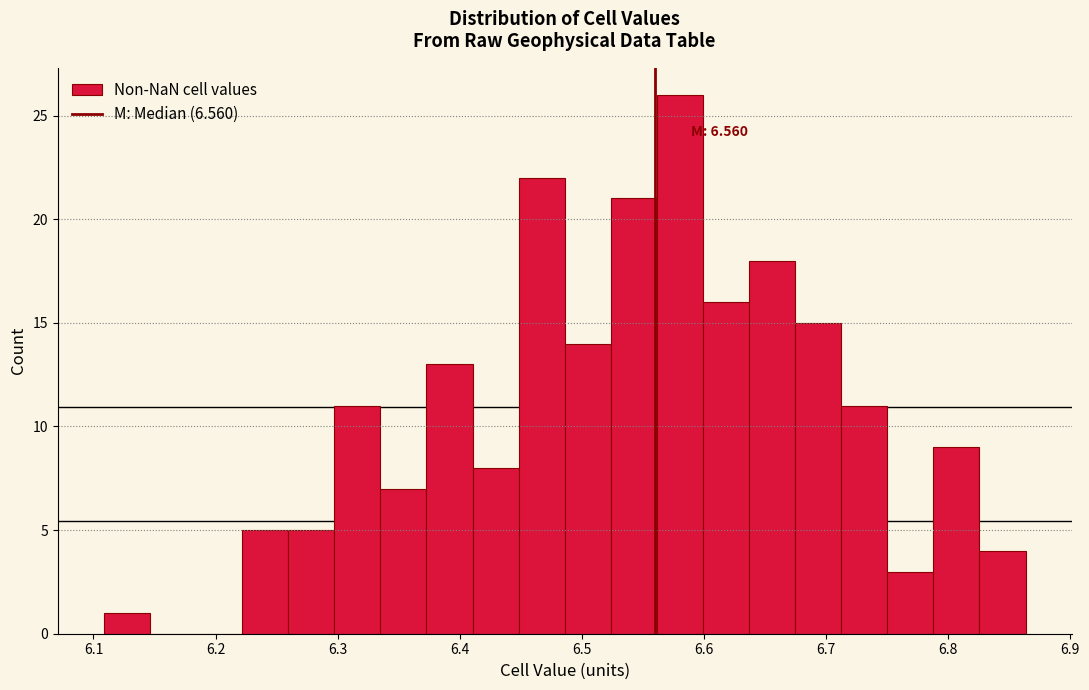

Around what value on the x-axis is the tallest bar? Give the approximate position of its centre, as read against the axis.

6.58